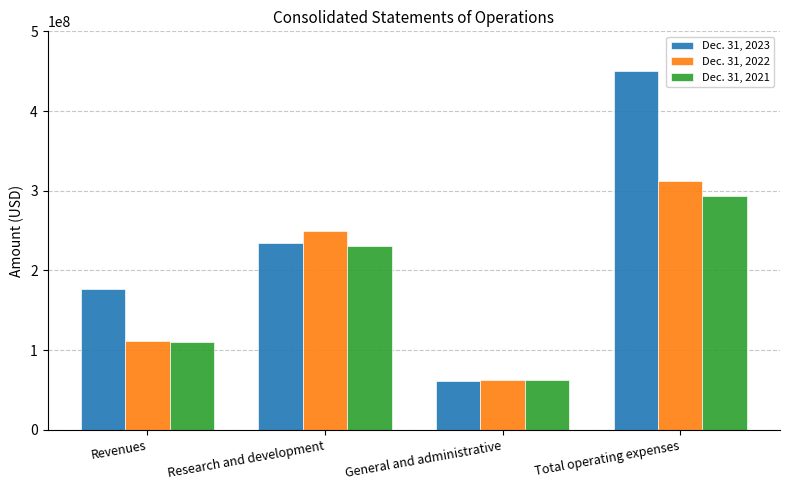

What is the spread (max minus min) of values at General and administrative?

2052000